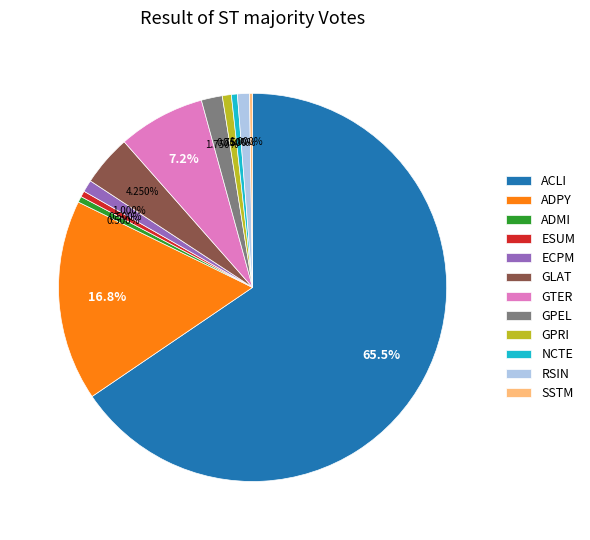

Is ACLI the majority of the pie?

Yes